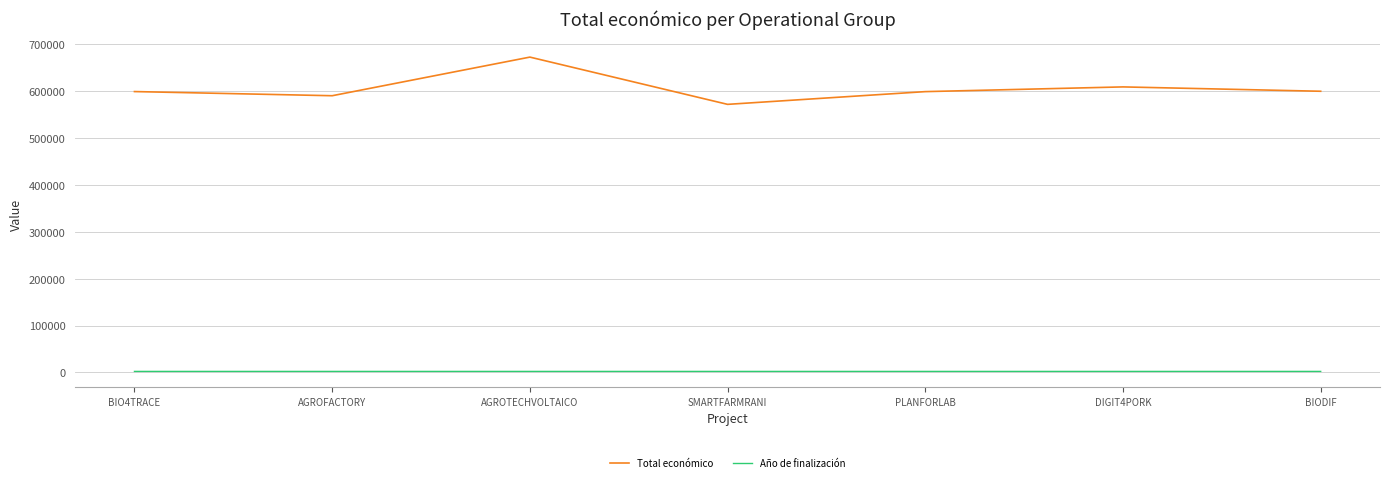

What is the sum of the Total económico values at AGROFACTORY and BIO4TRACE?

1189644